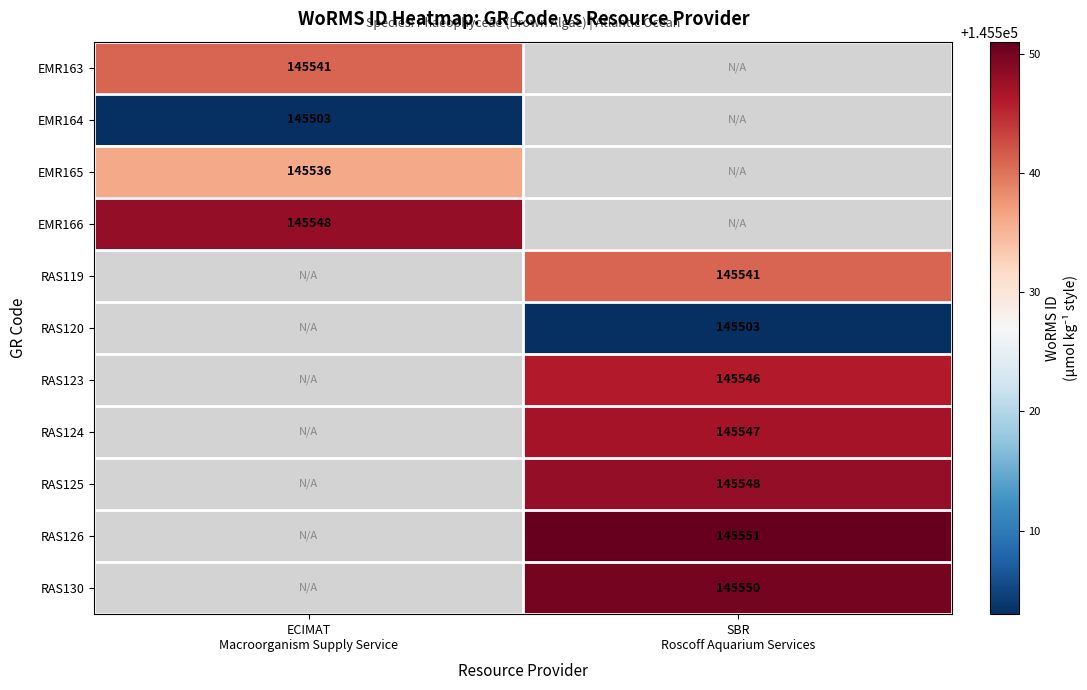

Read the EMR163 value at ECIMAT Macroorganism Supply Service.

145541.0